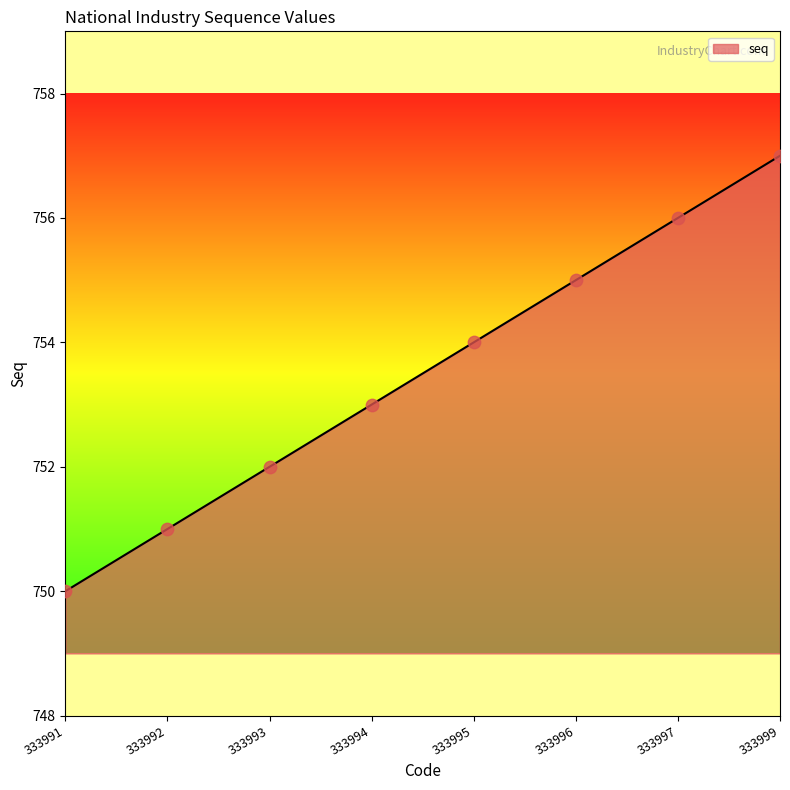

Which has a higher value, 333991 or 333996?

333996